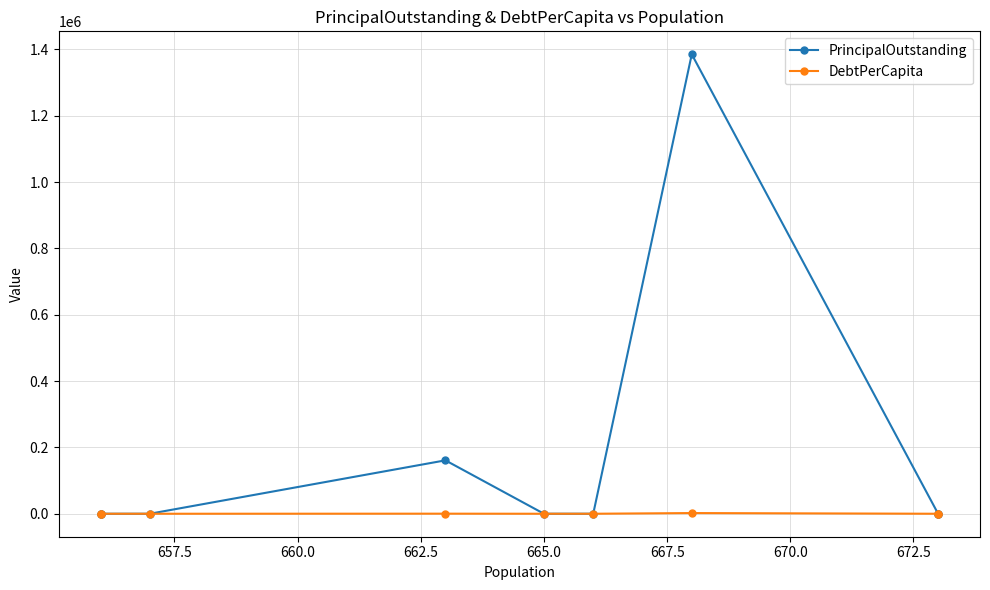

Is it true that PrincipalOutstanding equals 220535.4 at 667.5?

False